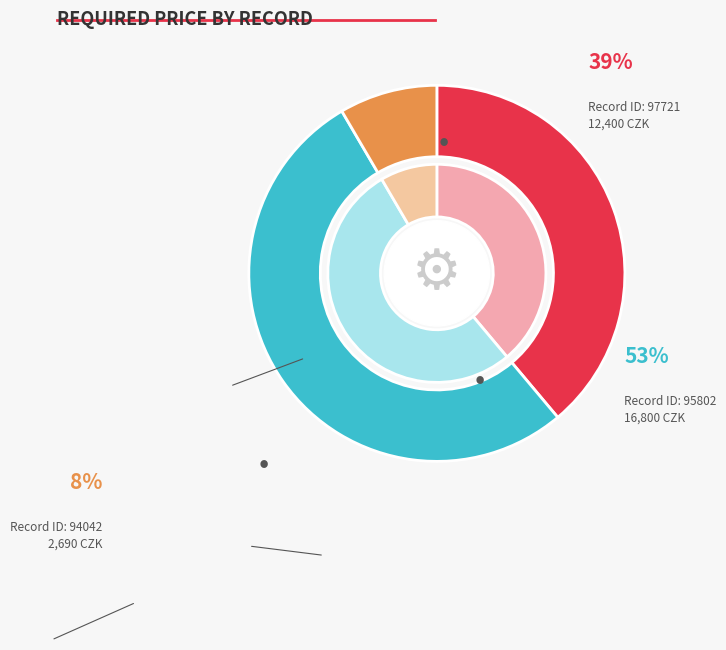

True or false: 94042 accounts for 19% of the total.

False